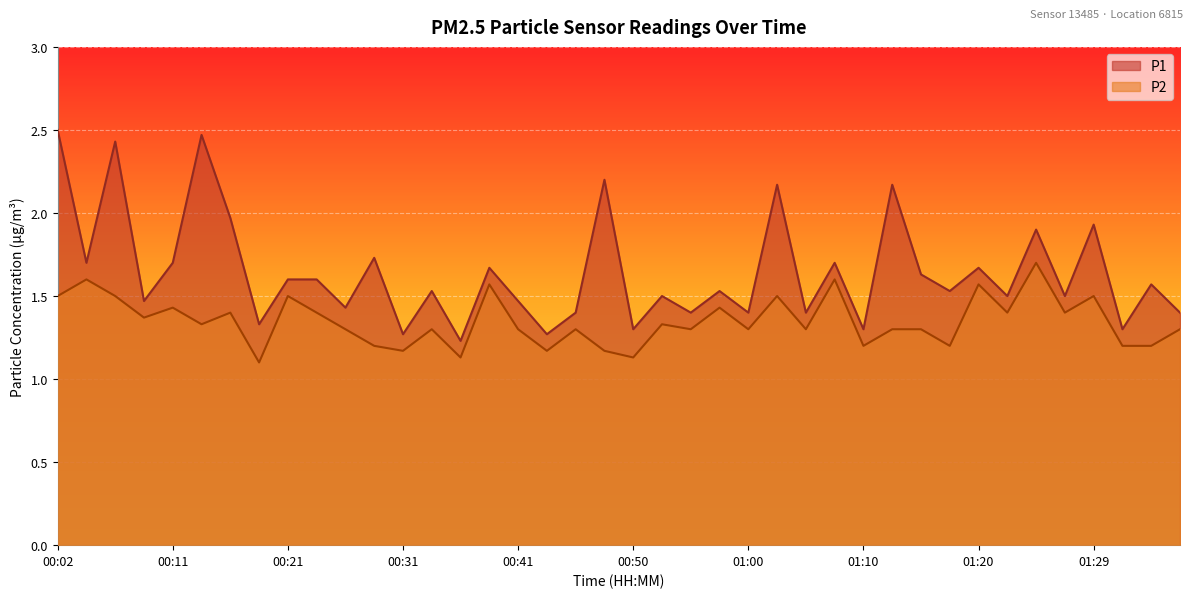

Rank the series at 00:58 from lowest to highest value.

P2, P1